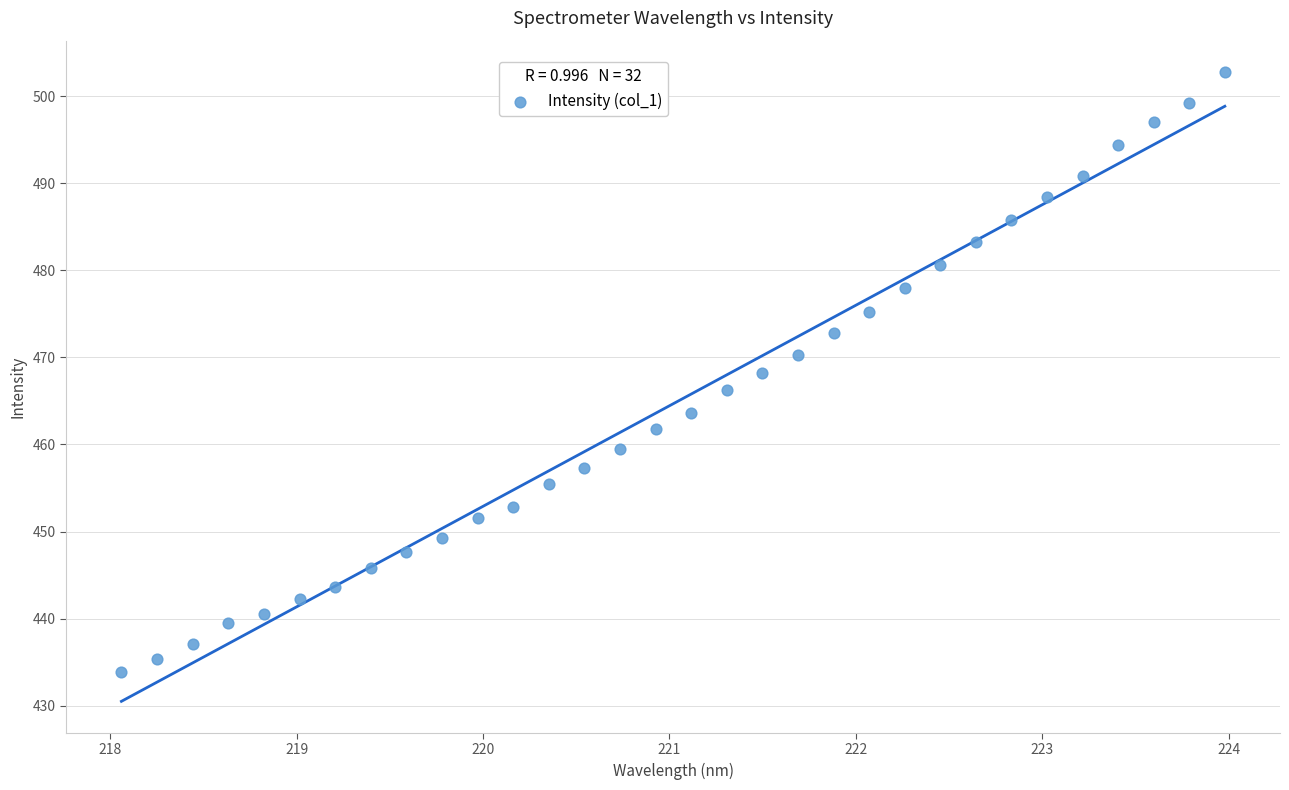

What is the range of Y values (max minus min)?

68.8